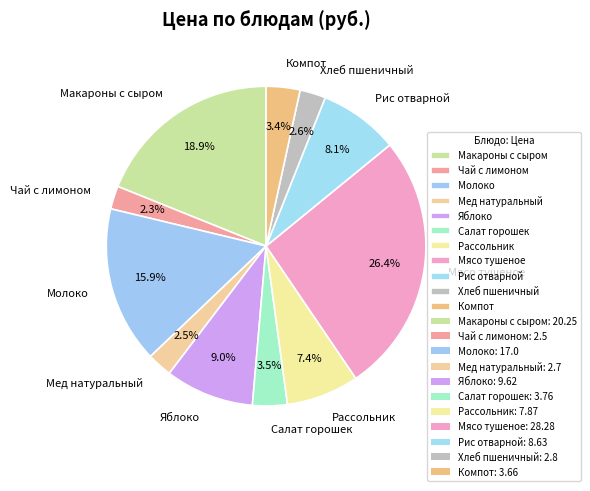

Is it true that Мясо тушеное is 26% of the pie?

True